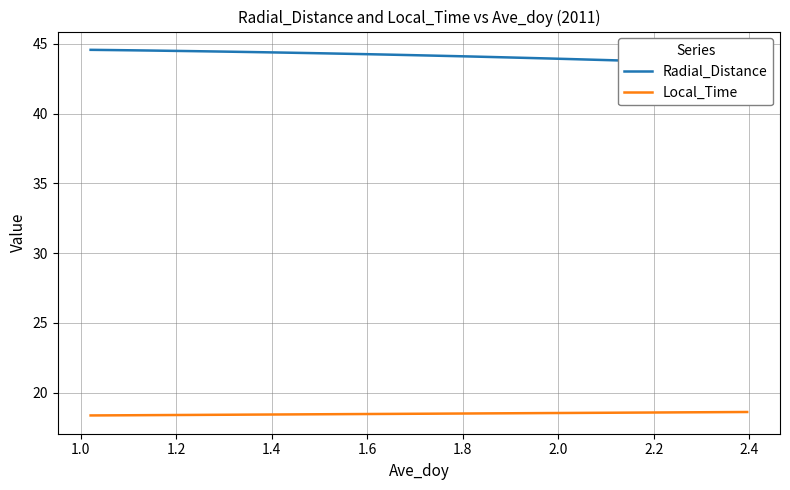

List the series in order of their overall mean, highest first.

Radial_Distance, Local_Time